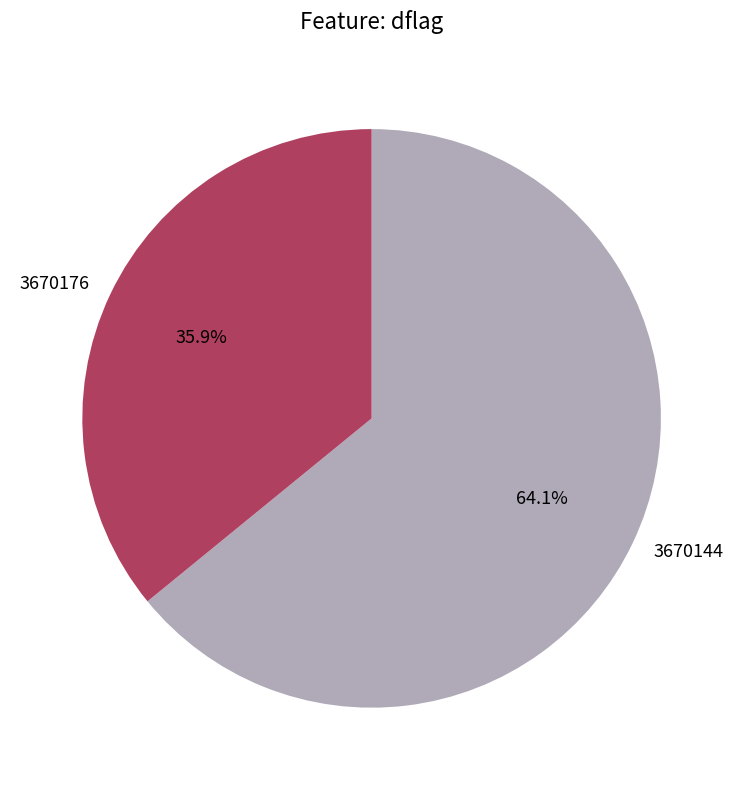

What percentage do 3670176 and 3670144 together represent?

100.0%